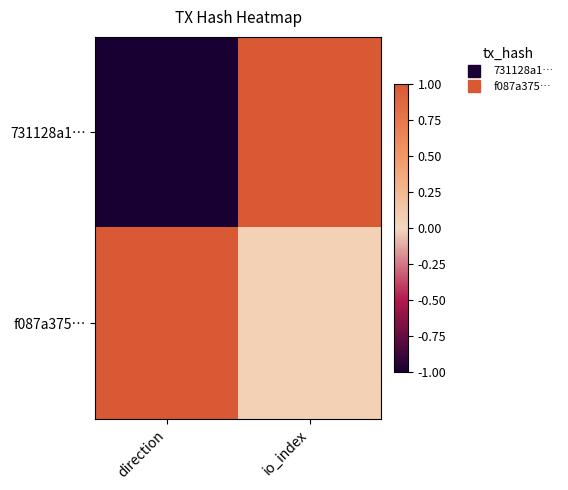

What is the maximum value shown in the chart?

1.0